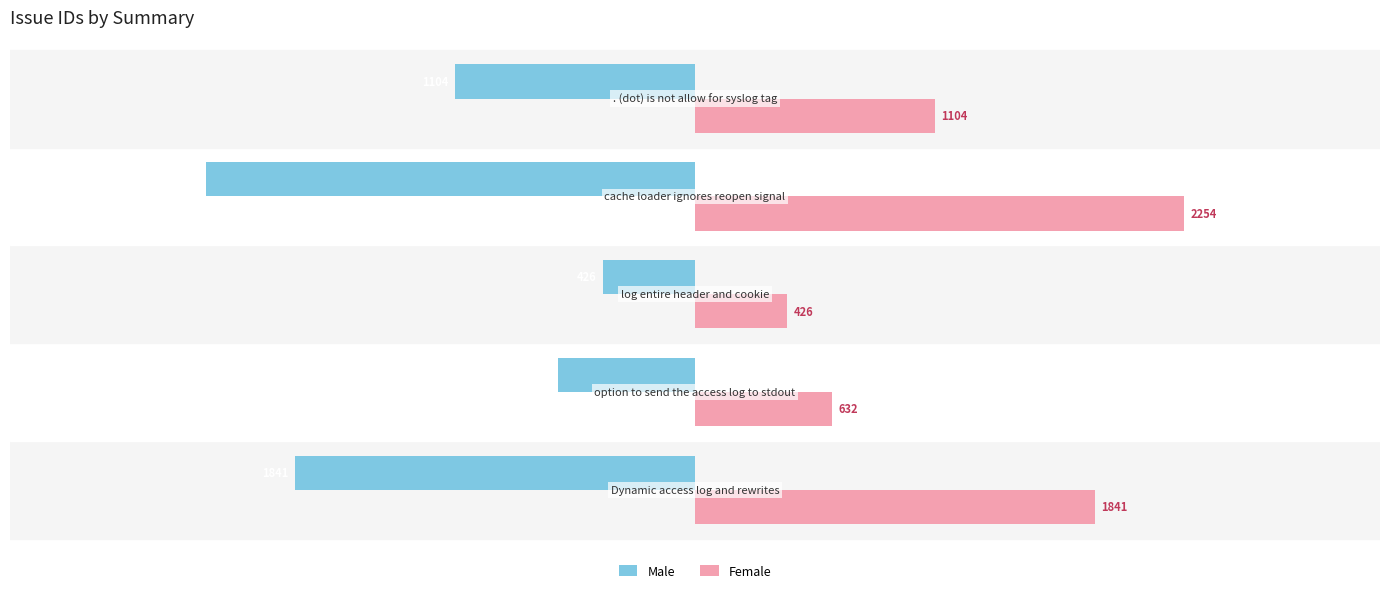

List the series in order of their overall mean, lowest first.

Male, Female